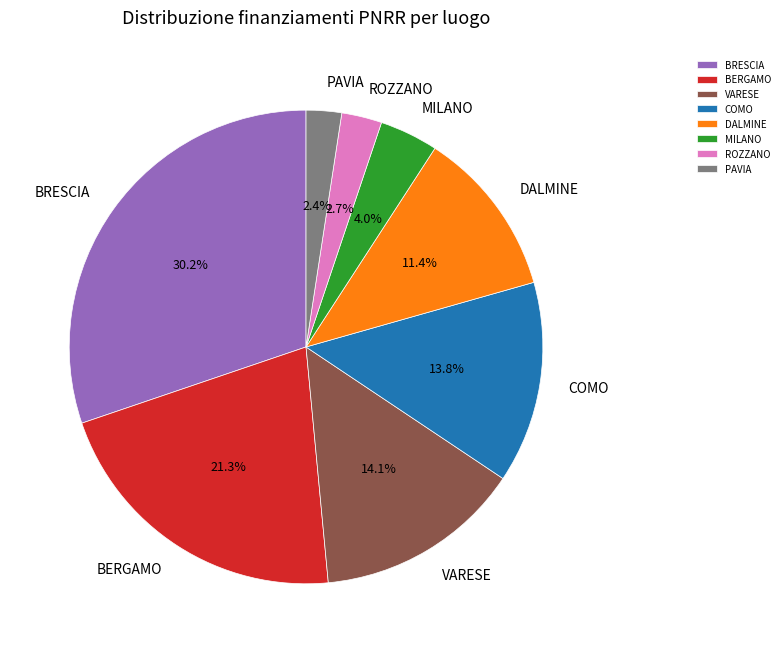

To the nearest percent, what portion does VARESE represent?

14%